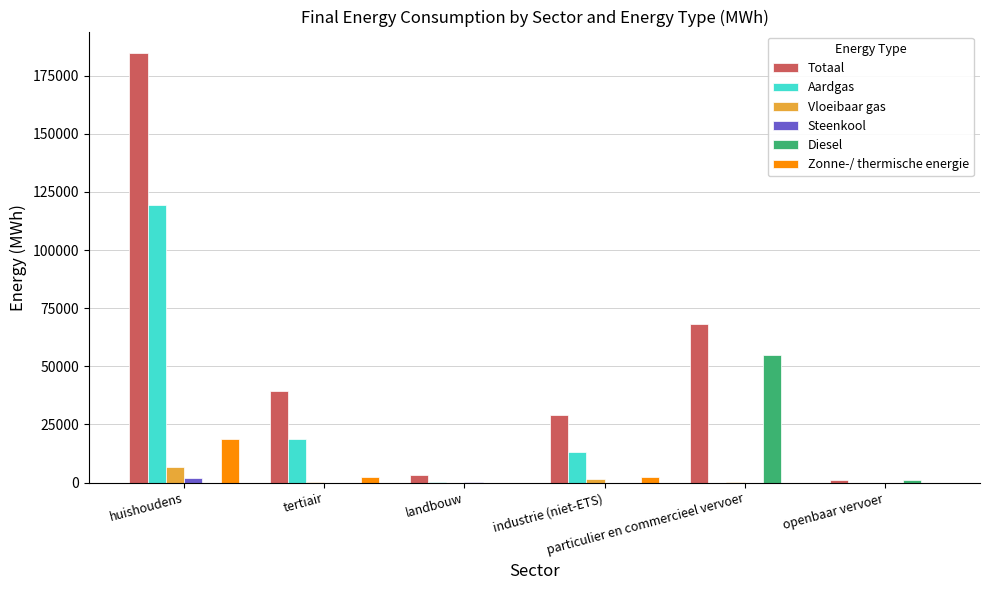

Which series has the largest total across all categories?

Totaal